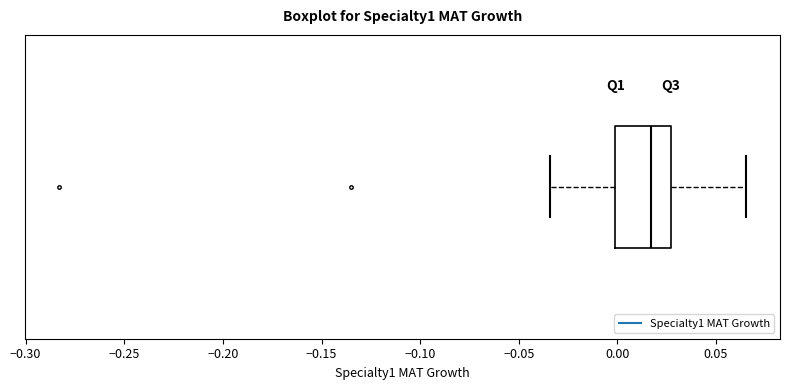

Transcribe this box plot: give where the median line is, the range the box spans, and where the two whiskers end, as read against the x-axis. The values are not printed on the chart, so give them approximately, as read against the axis.

median 0.015, box 0.000 to 0.025, whiskers -0.035 to 0.065